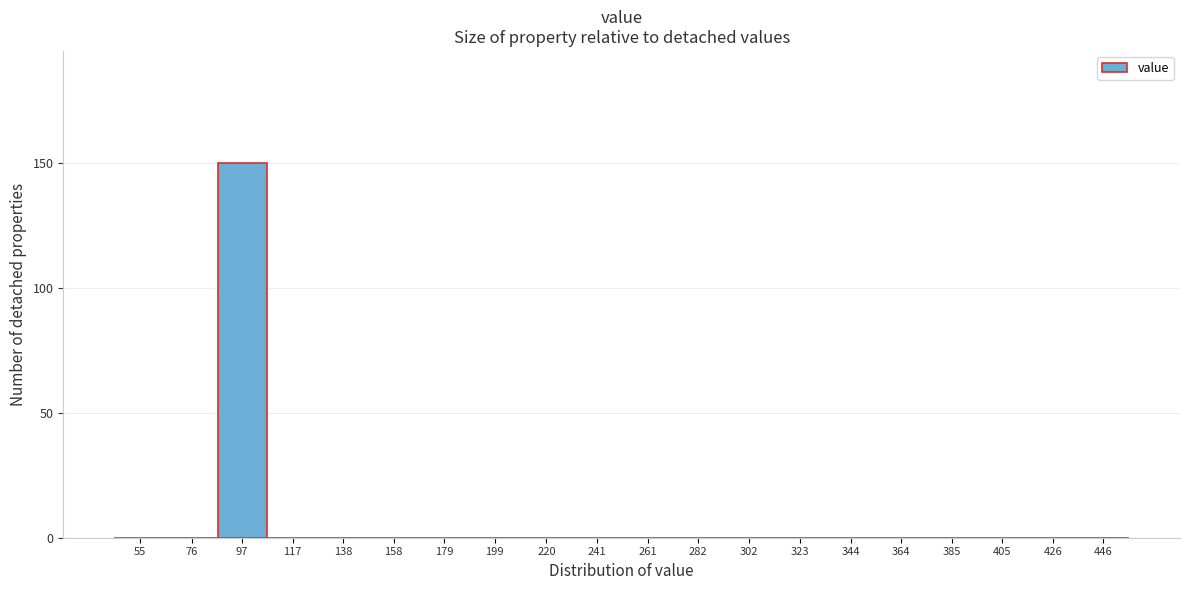

Reading left to right, extract all data points from this chart.

55=0	76=0	97=150	117=0	138=0	158=0	179=0	199=0	220=0	241=0	261=0	282=0	302=0	323=0	344=0	364=0	385=0	405=0	426=0	446=0